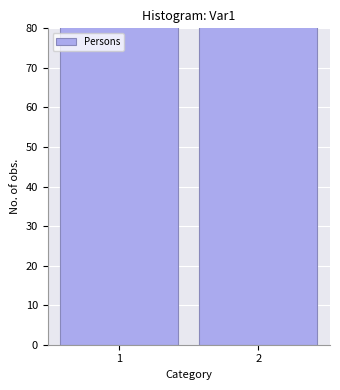

What is the value of the 2nd bar from the left?

103